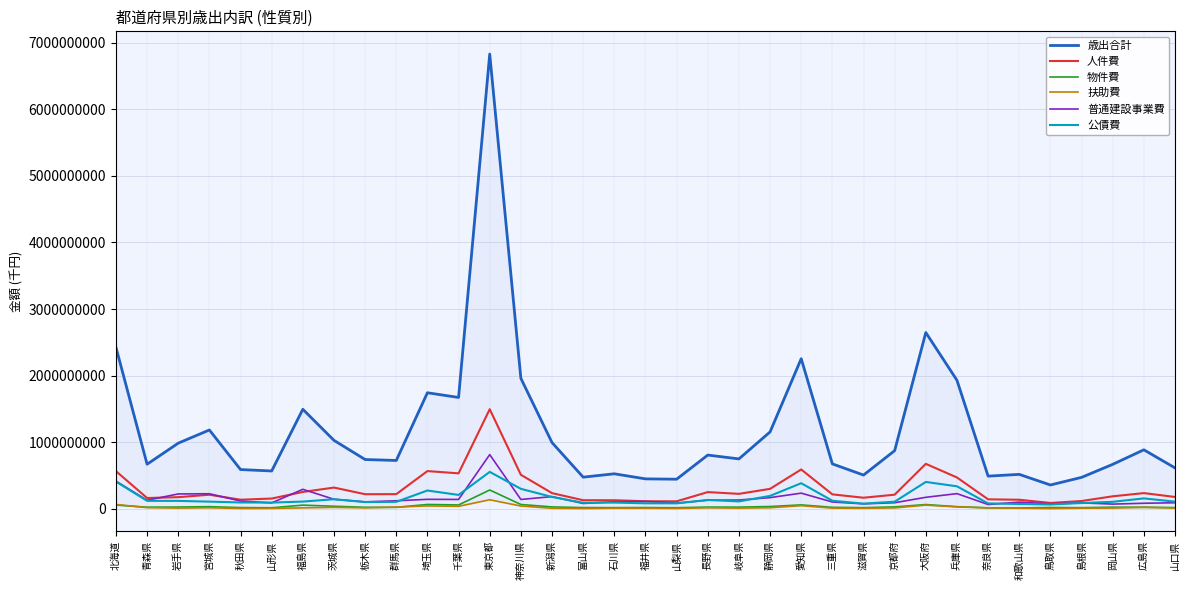

True or false: 歳出合計 has more than 1 interior local peaks.

True